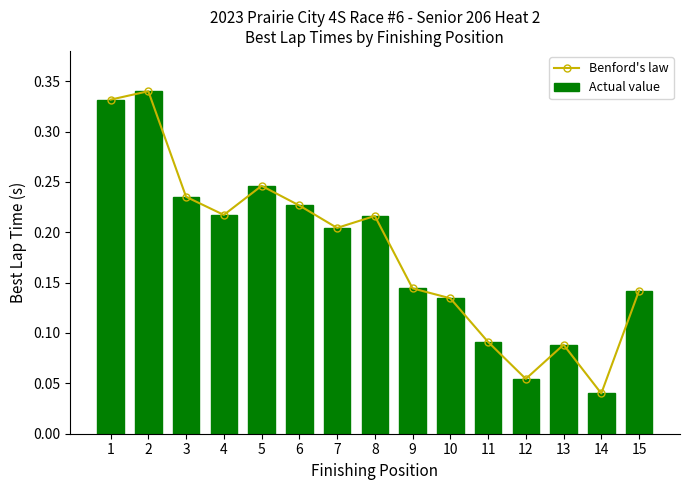

Reading left to right, list all the values displayed in this chart.

Benford's law: 1=0.3	2=0.3	3=0.2	4=0.2	5=0.2	6=0.2	7=0.2	8=0.2	9=0.1	10=0.1	11=0.1	12=0.1	13=0.1	14=0.0	15=0.1
Actual value: 1=0.3	2=0.3	3=0.2	4=0.2	5=0.2	6=0.2	7=0.2	8=0.2	9=0.1	10=0.1	11=0.1	12=0.1	13=0.1	14=0.0	15=0.1